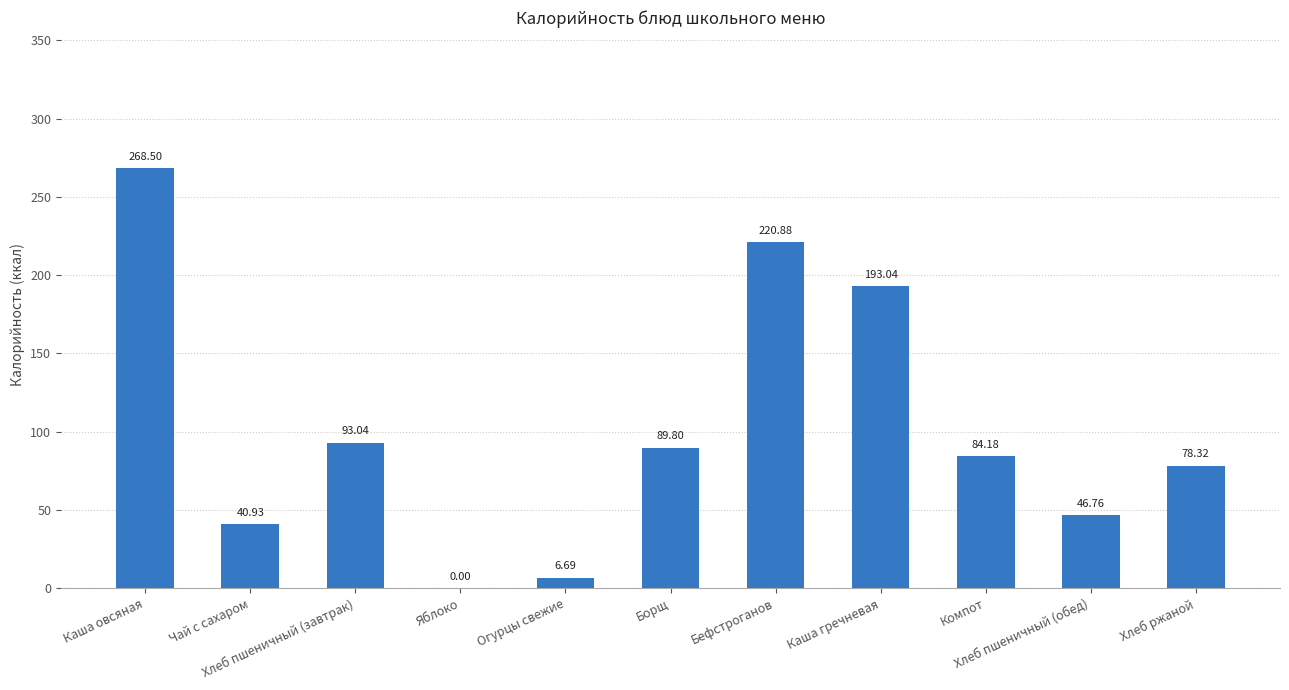

What is the sum of all values?

1122.1